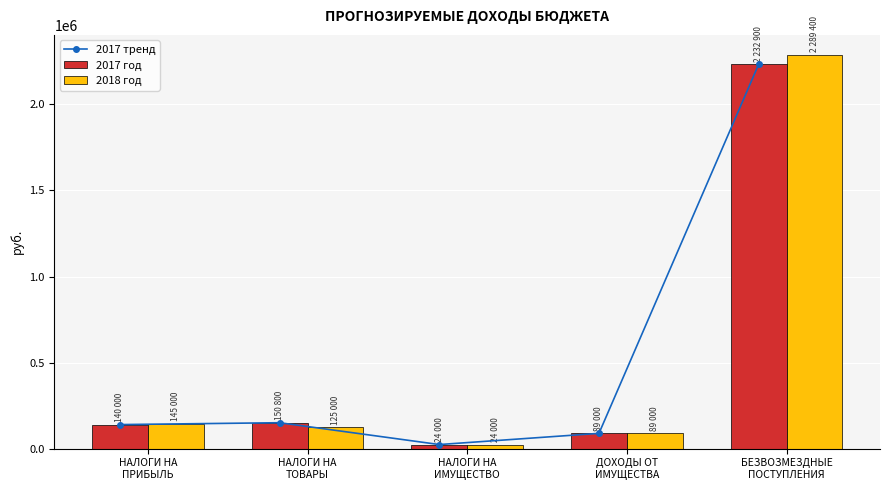

Rank the series by their maximum value, from highest to lowest.

2018 год, 2017 тренд, 2017 год